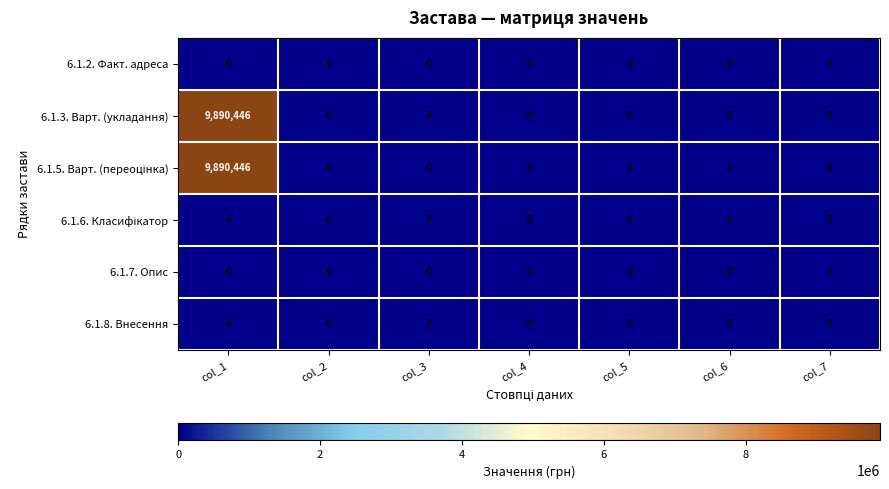

Which category has the highest value across all series?

col_1